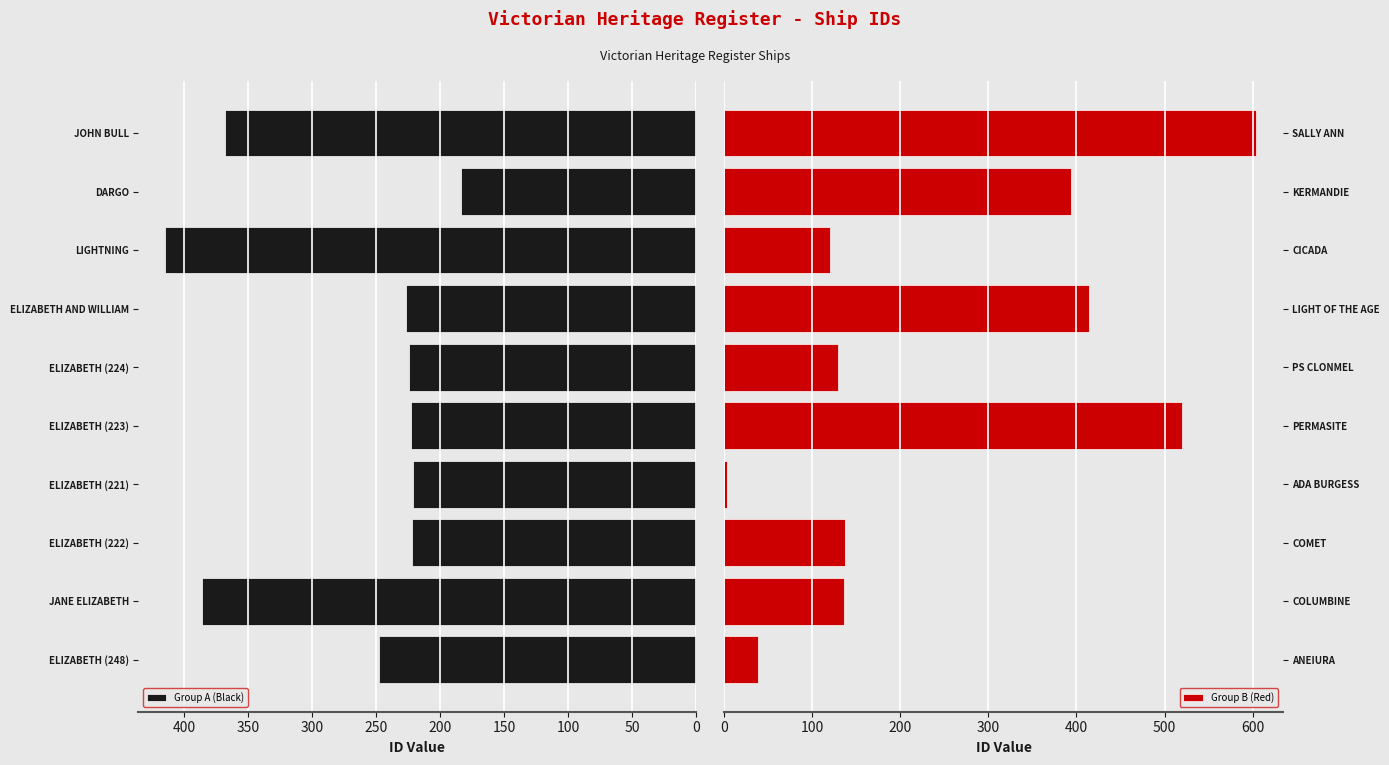

What value does the Group B (Red) series have at KERMANDIE, to the nearest 100?

400